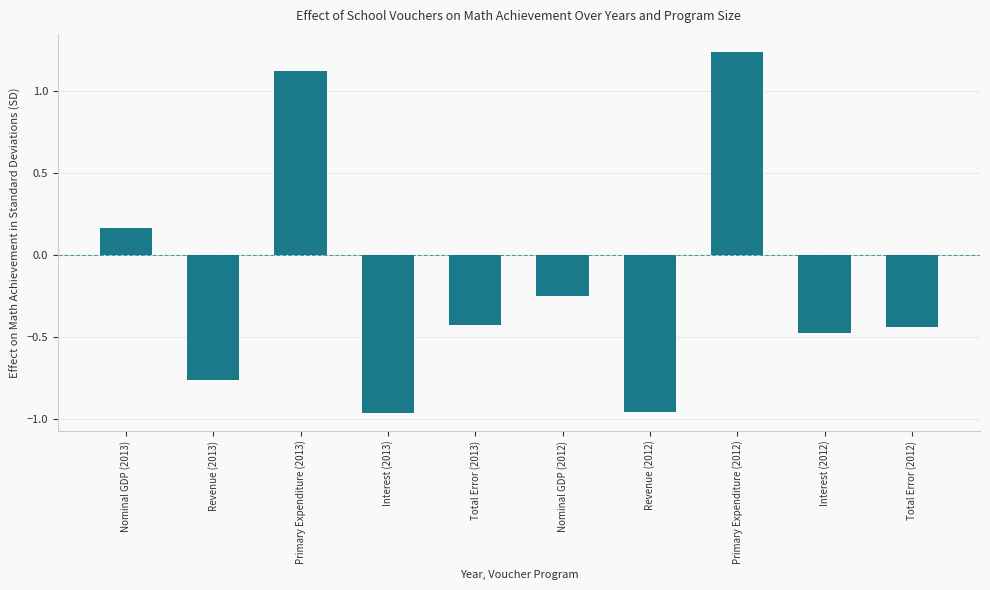

Where does the data first go above 0?

Nominal GDP (2013)